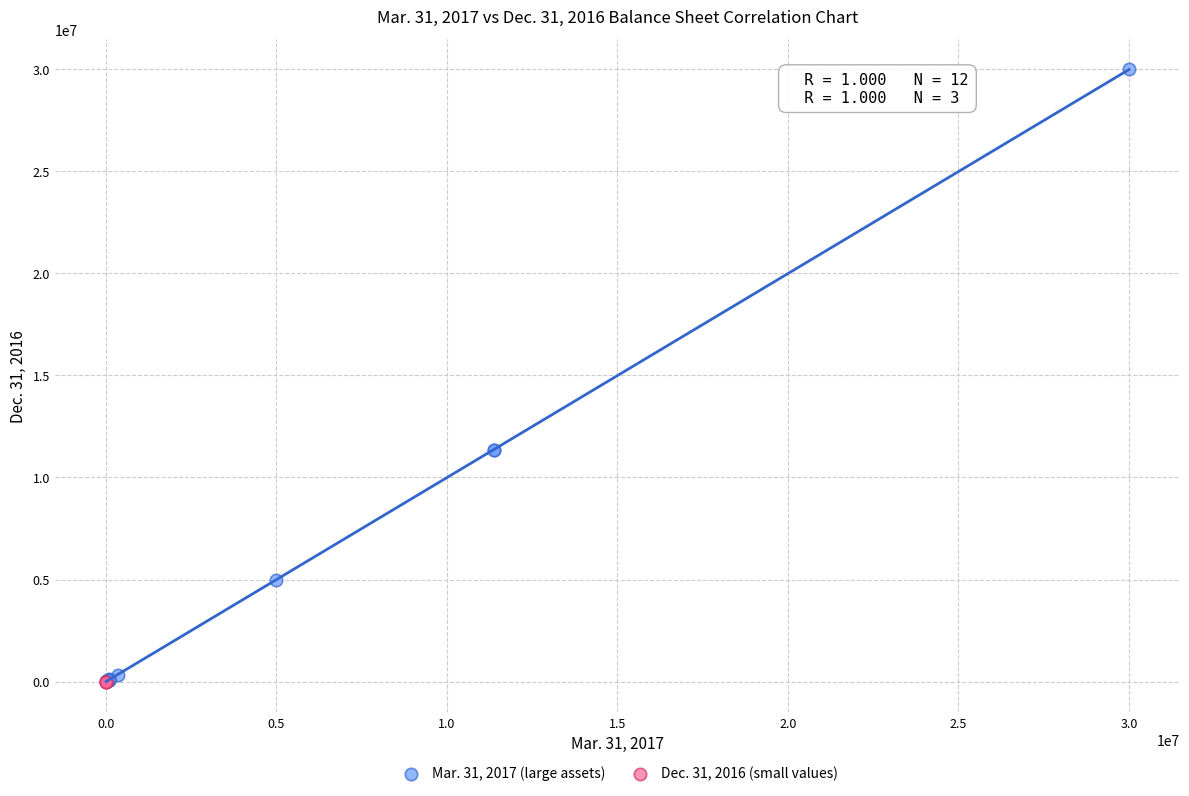

Which series has the widest spread of Y values?

Mar. 31, 2017 (large assets)